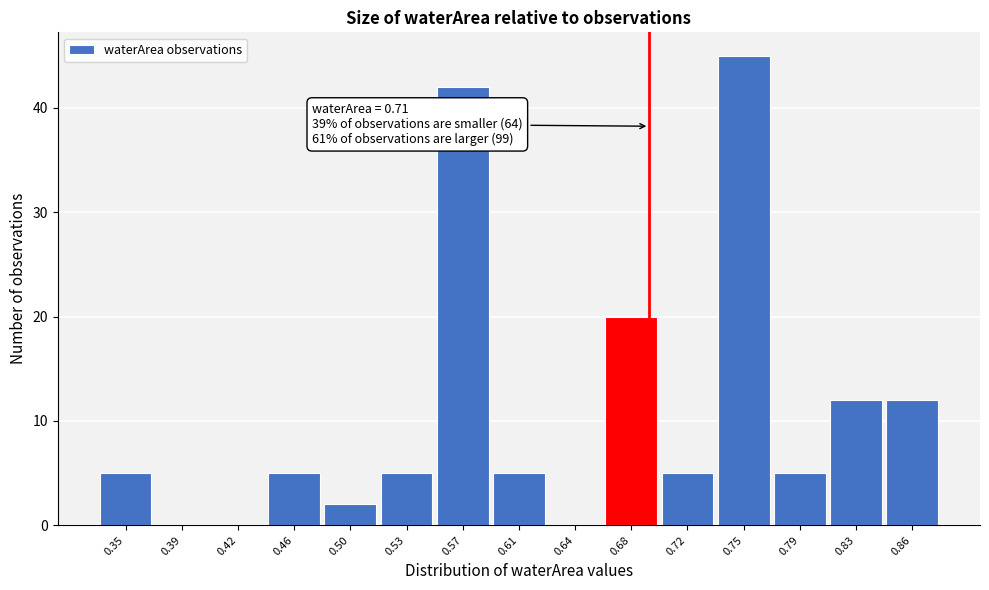

Reading left to right, transcribe all the data shown in this chart.

0.35=5	0.39=0	0.42=0	0.46=5	0.50=2	0.53=5	0.57=42	0.61=5	0.64=0	0.68=20	0.72=5	0.75=45	0.79=5	0.83=12	0.86=12